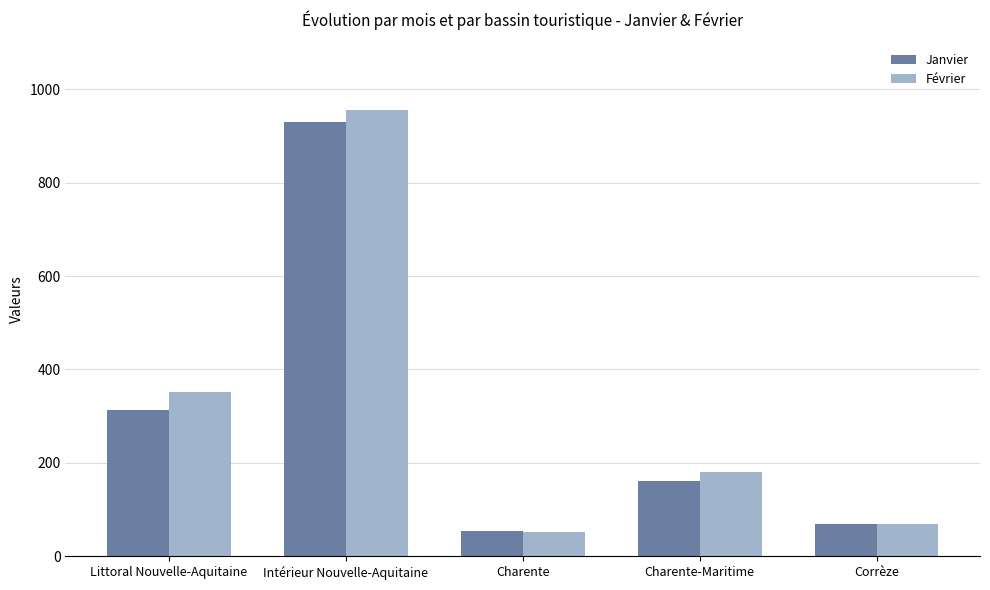

What position from the left is Littoral Nouvelle-Aquitaine?

1